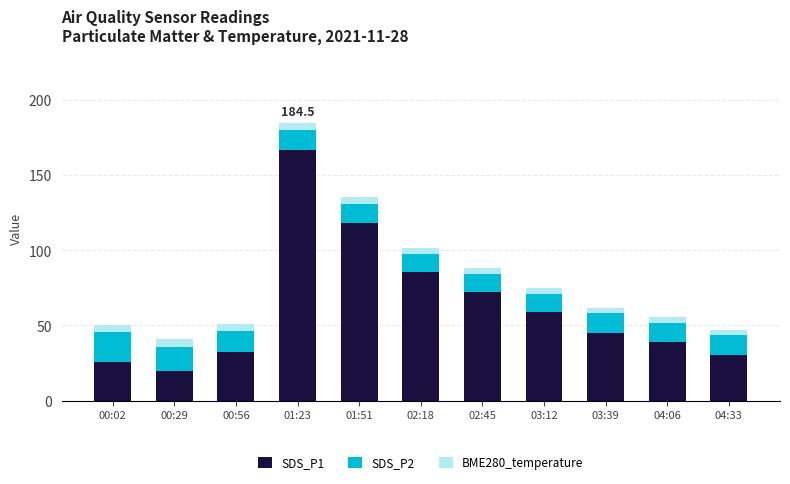

At which label does SDS_P1 reach its minimum?

00:29